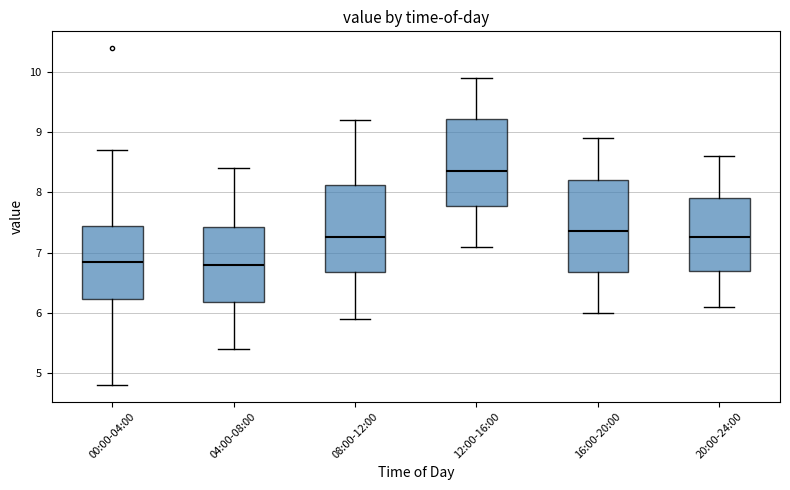

Which box's median line is the highest?

12:00-16:00